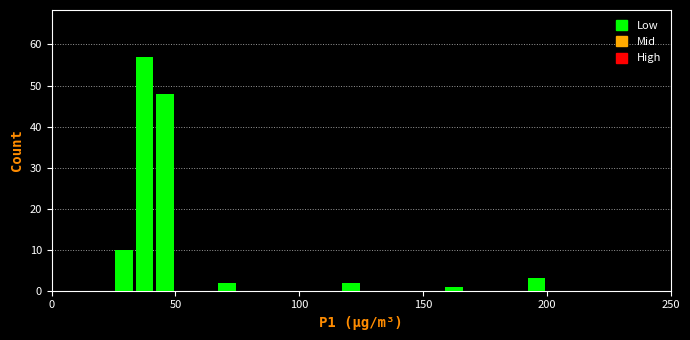

Read against the x-axis, roughly where is the centre of the tallest bar?

40